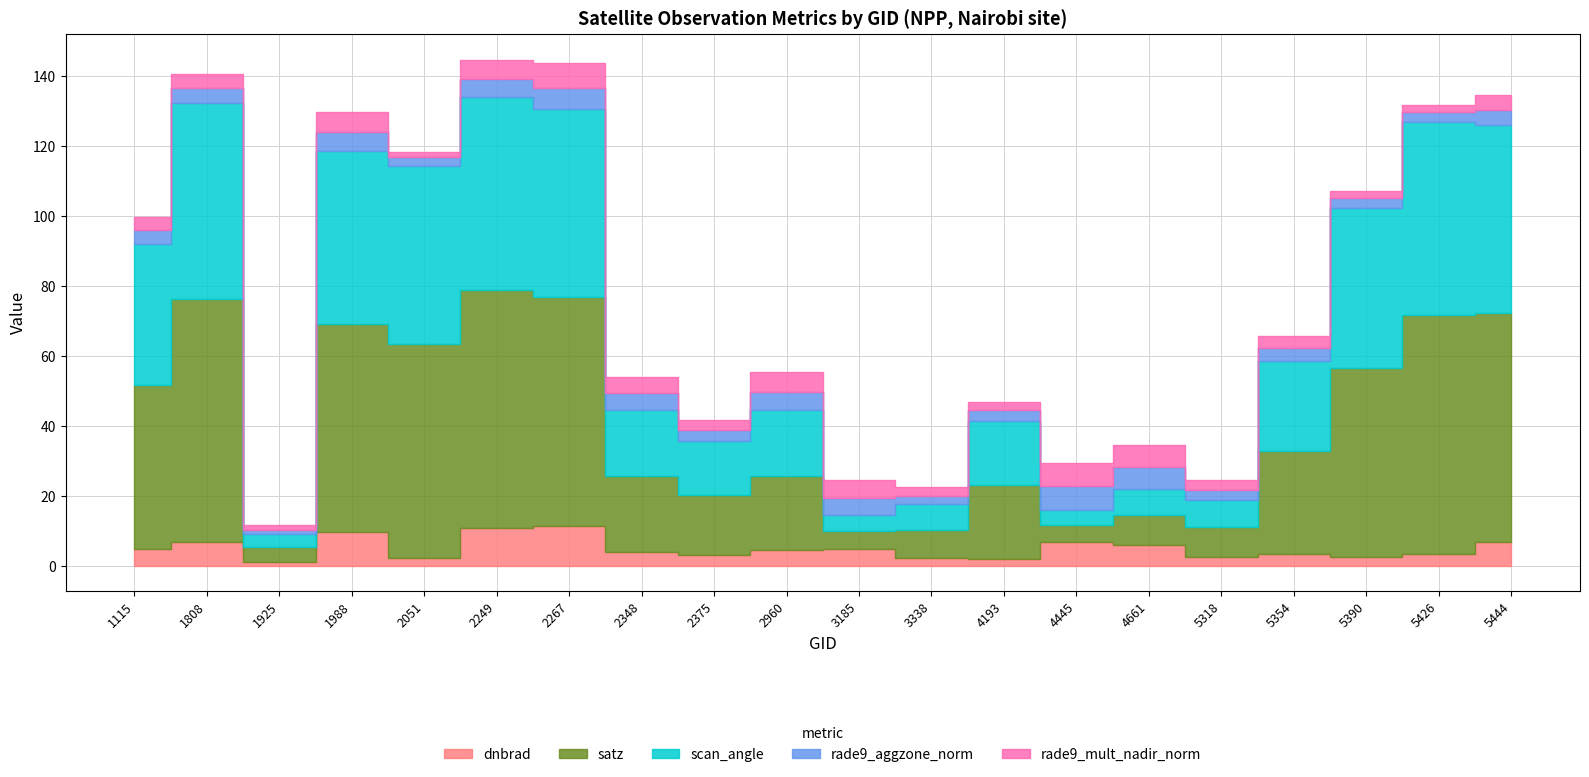

What is the value of the dnbrad point at the 5th from the left?

2.2